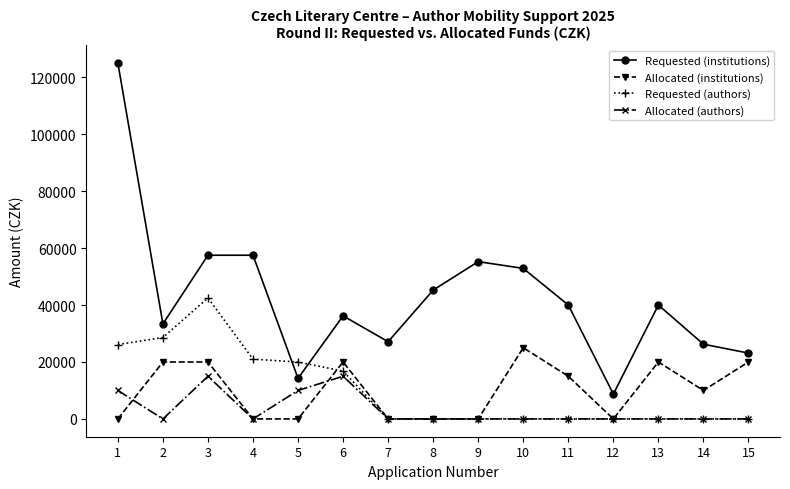

What is the maximum value shown in the chart?

125000